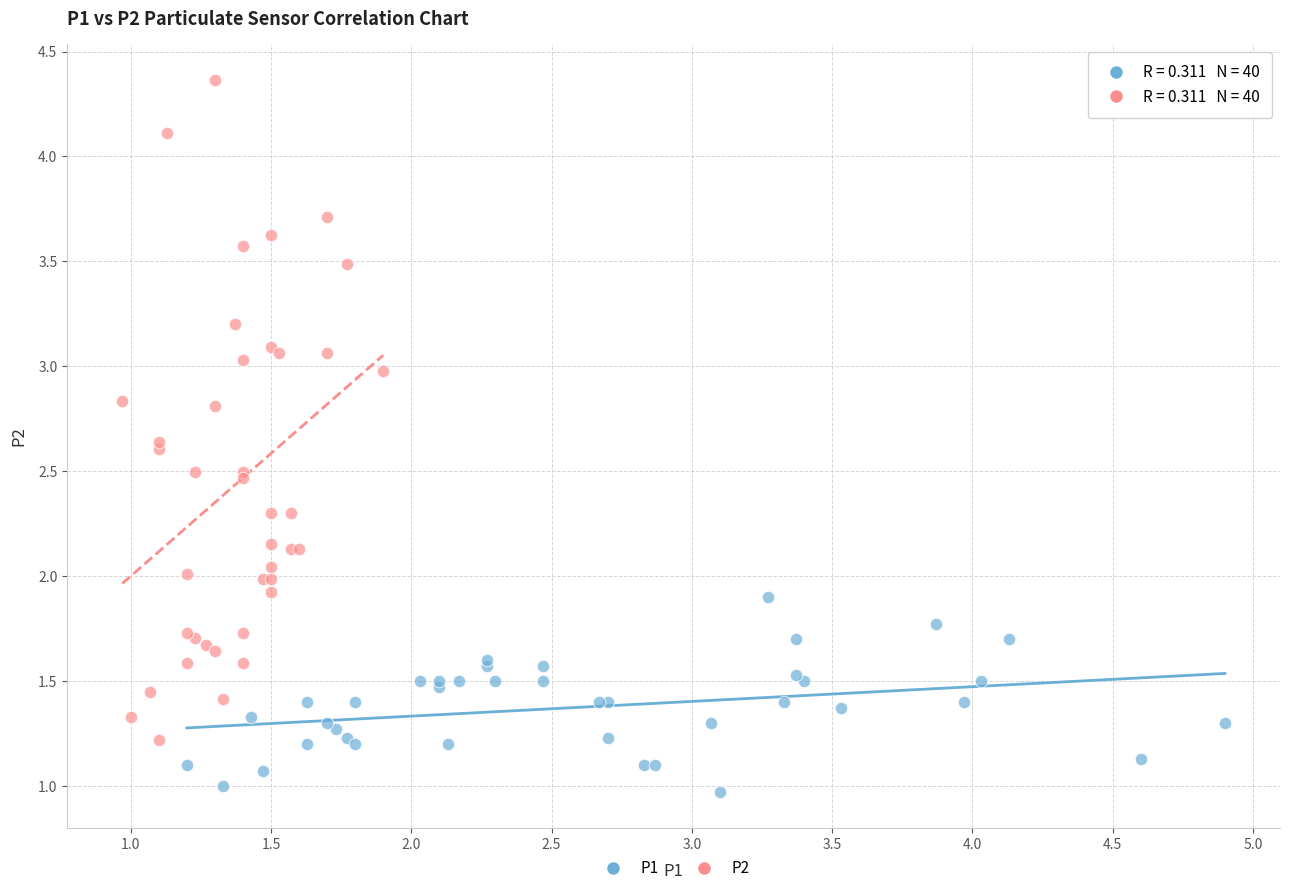

What are all the series names shown in the legend?

P1, P2